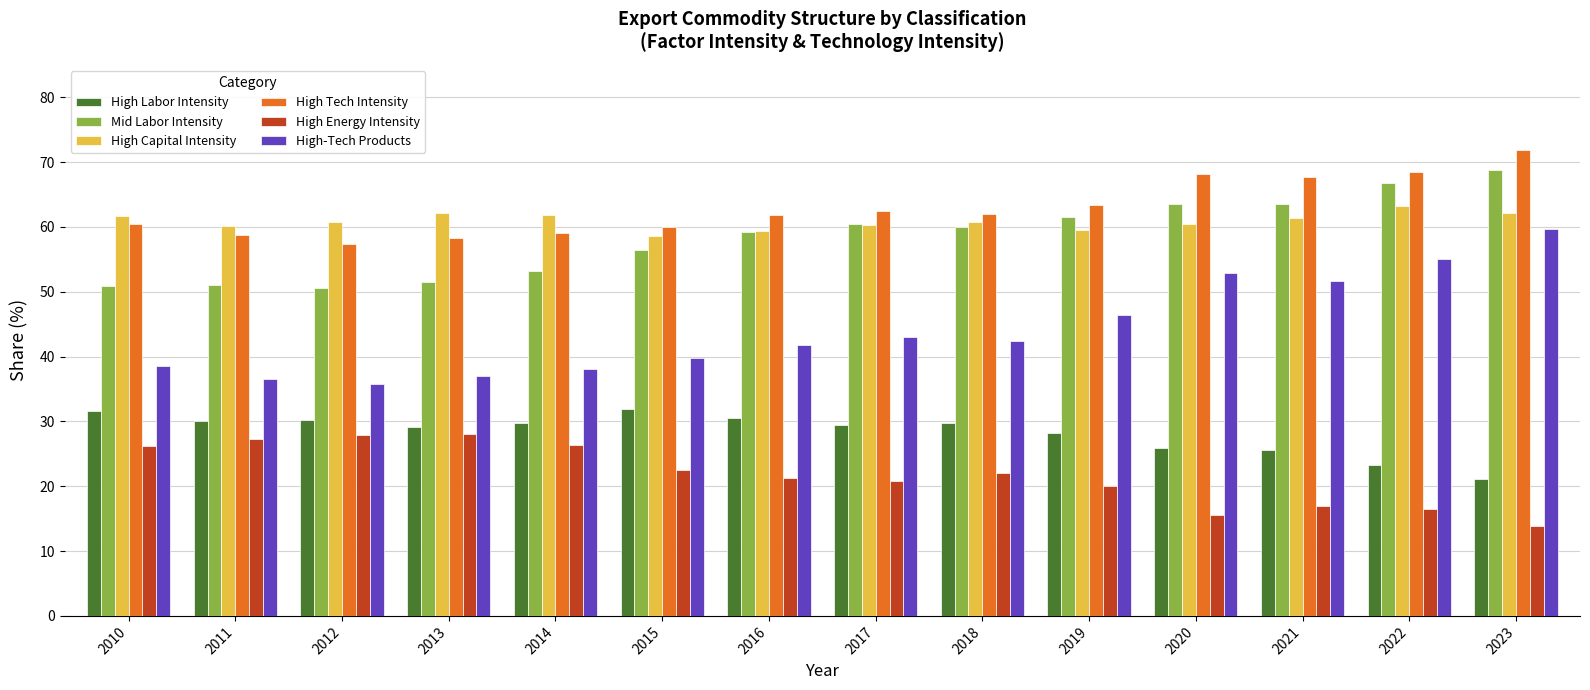

Which category has the lowest value across all series?

2023